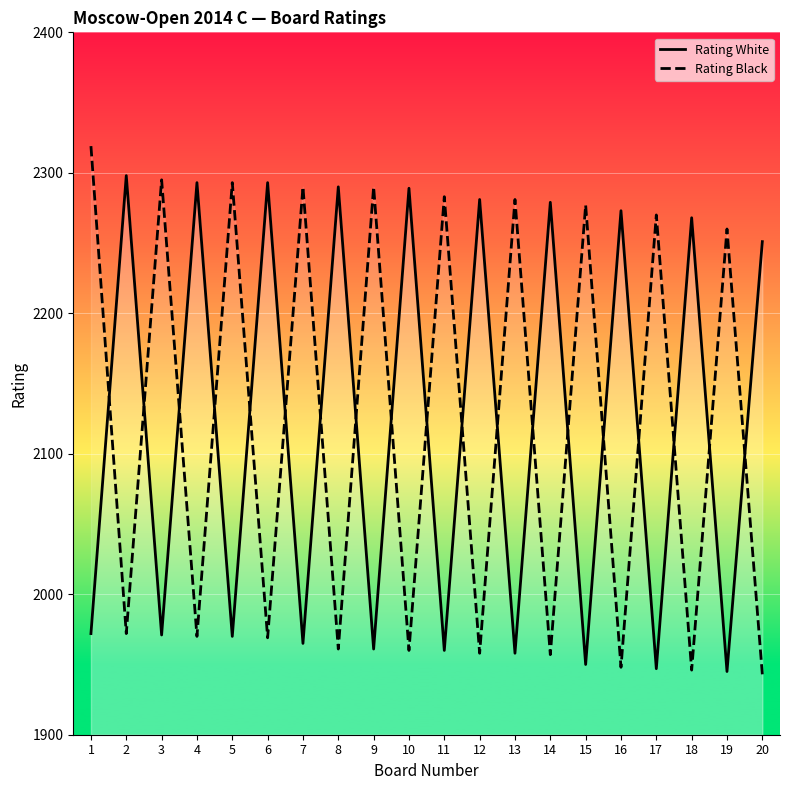

Reading left to right, what are all the values shown in this chart?

Rating White: 1972	2298	1971	2293	1970	2293	1965	2290	1961	2289	1960	2281	1958	2279	1950	2273	1947	2268	1945	2251
Rating Black: 2319	1972	2295	1970	2293	1969	2290	1961	2290	1960	2283	1958	2281	1957	2277	1948	2270	1946	2260	1943